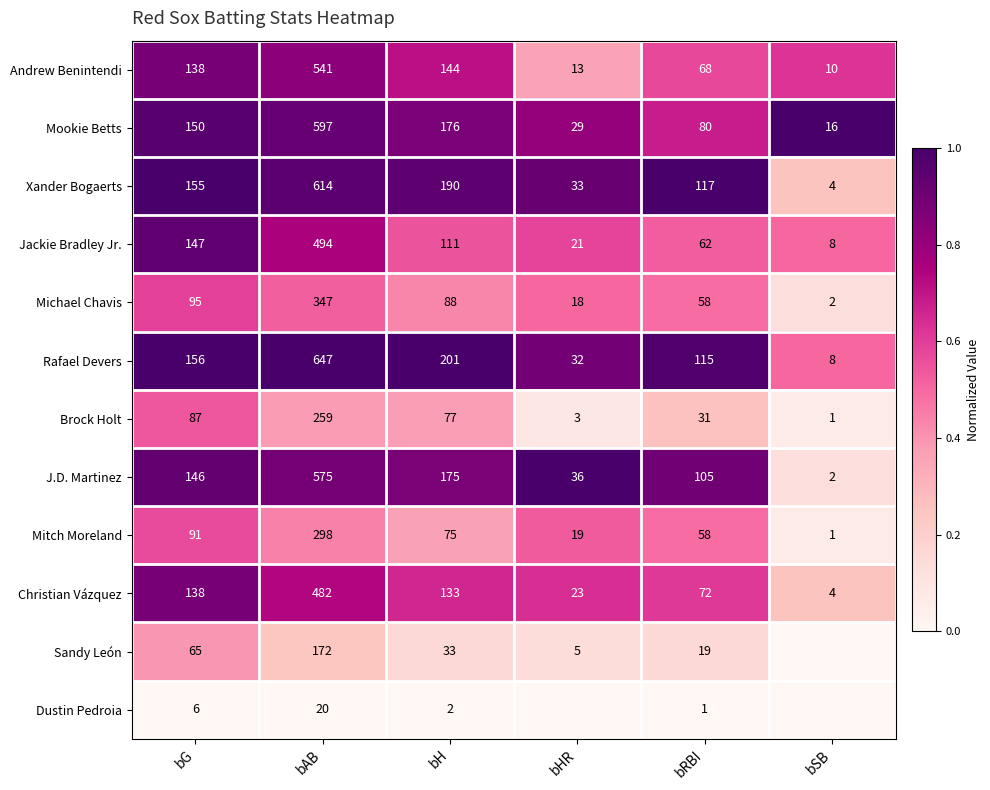

Rank the categories by Rafael Devers value from lowest to highest.

bSB, bHR, bRBI, bG, bH, bAB